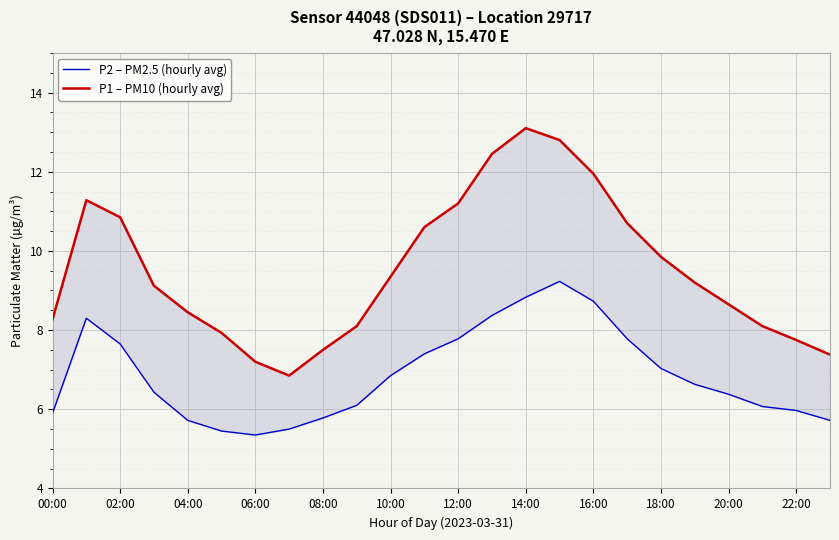

Rank the series by their maximum value, from lowest to highest.

P2 – PM2.5 (hourly avg), P1 – PM10 (hourly avg)